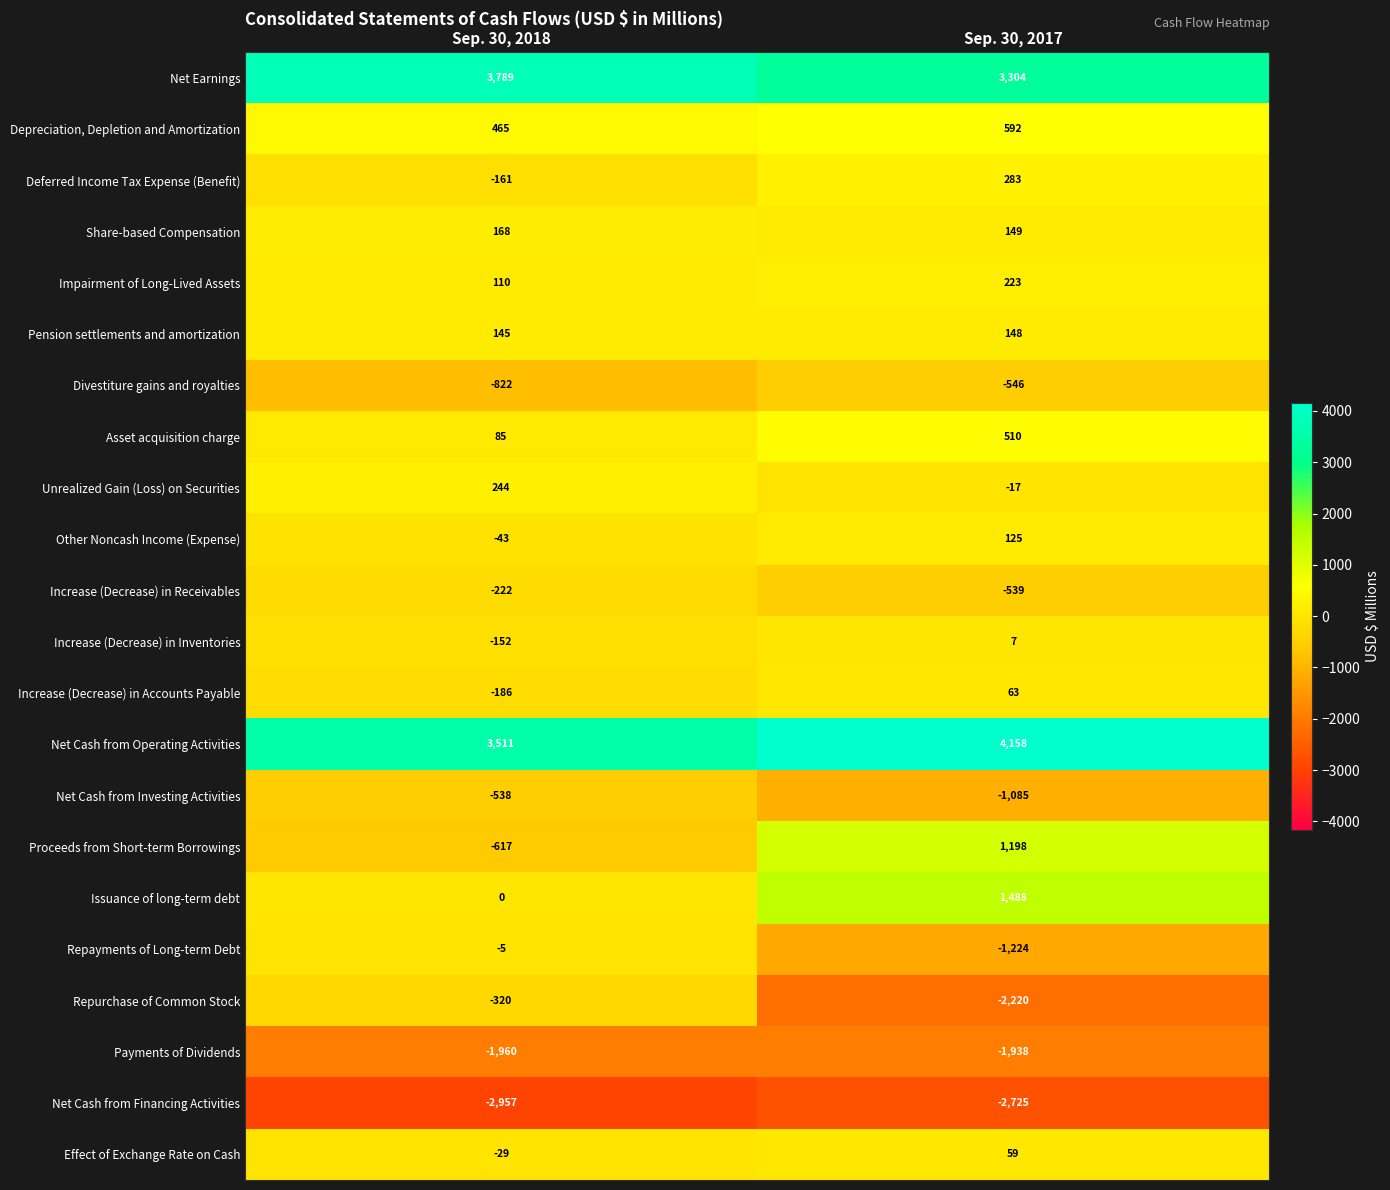

Which series has the widest spread of values?

Repurchase of Common Stock